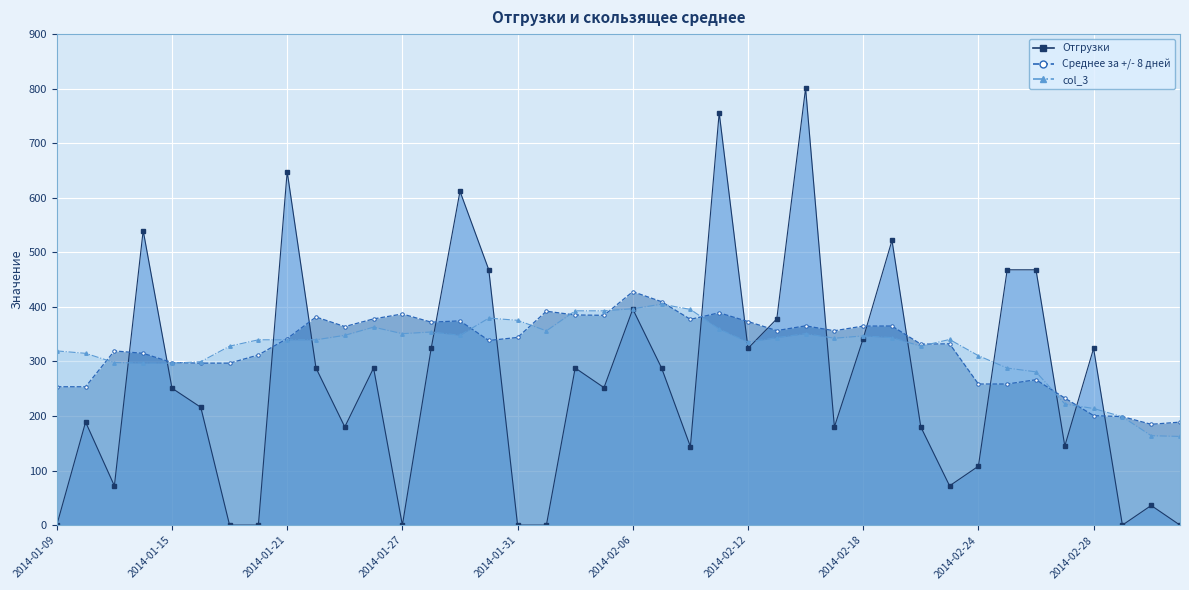

List the series in order of their peak value, lowest first.

col_3, Среднее за +/- 8 дней, Отгрузки